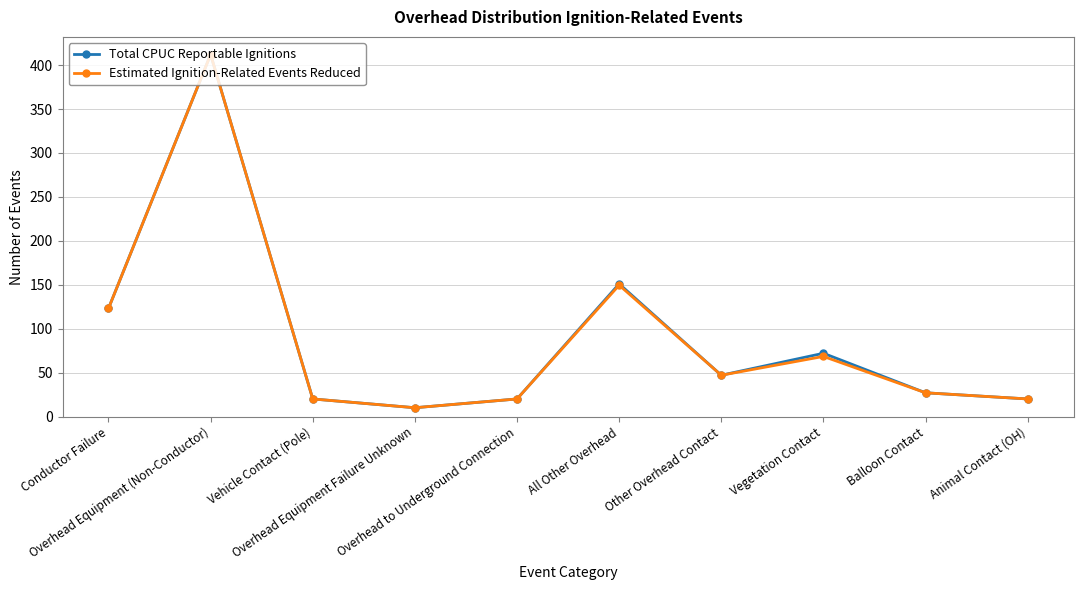

What are all the series names shown in the legend?

Total CPUC Reportable Ignitions, Estimated Ignition-Related Events Reduced